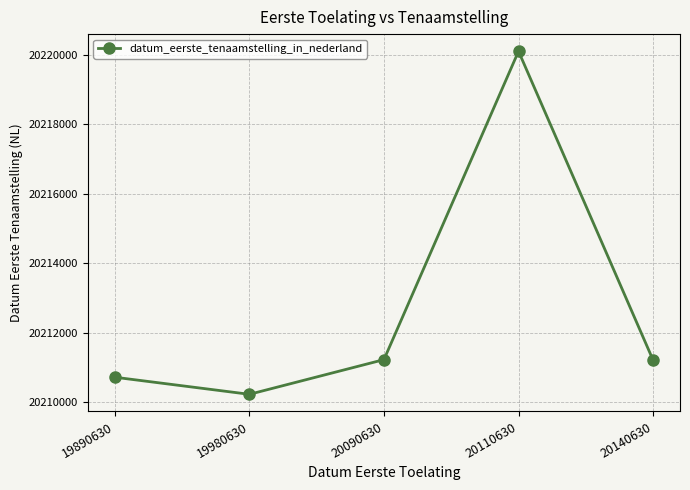

What is the difference between the second highest and minimum values?

999